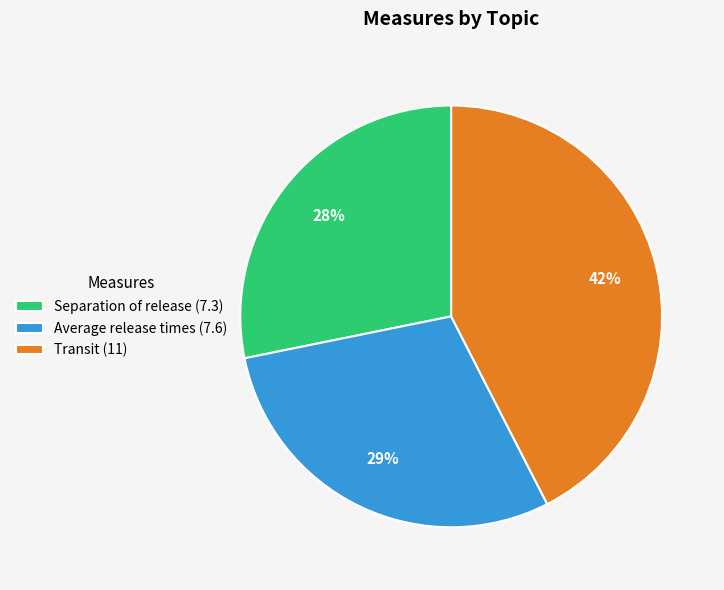

To the nearest percent, what is the difference between the largest and smallest slice percentages?

14%